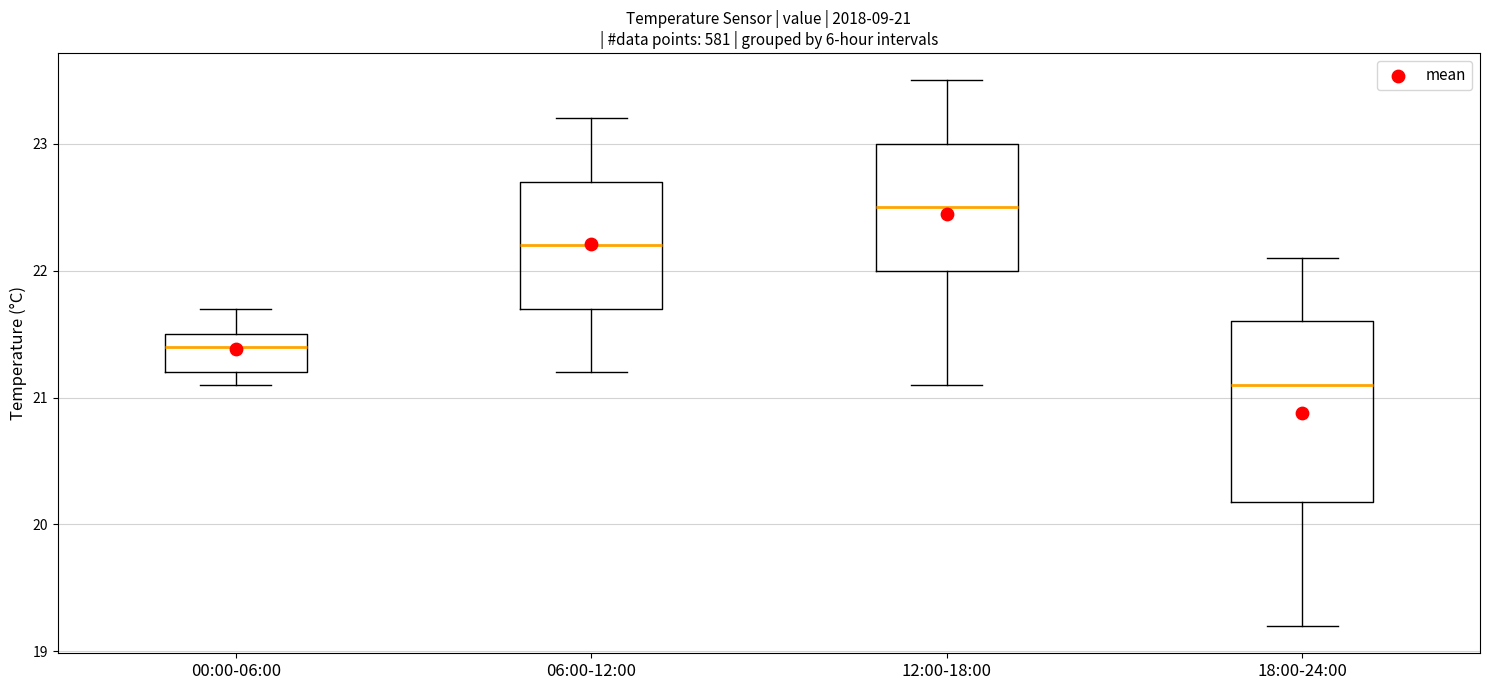

Which box's median line is the highest?

12:00-18:00